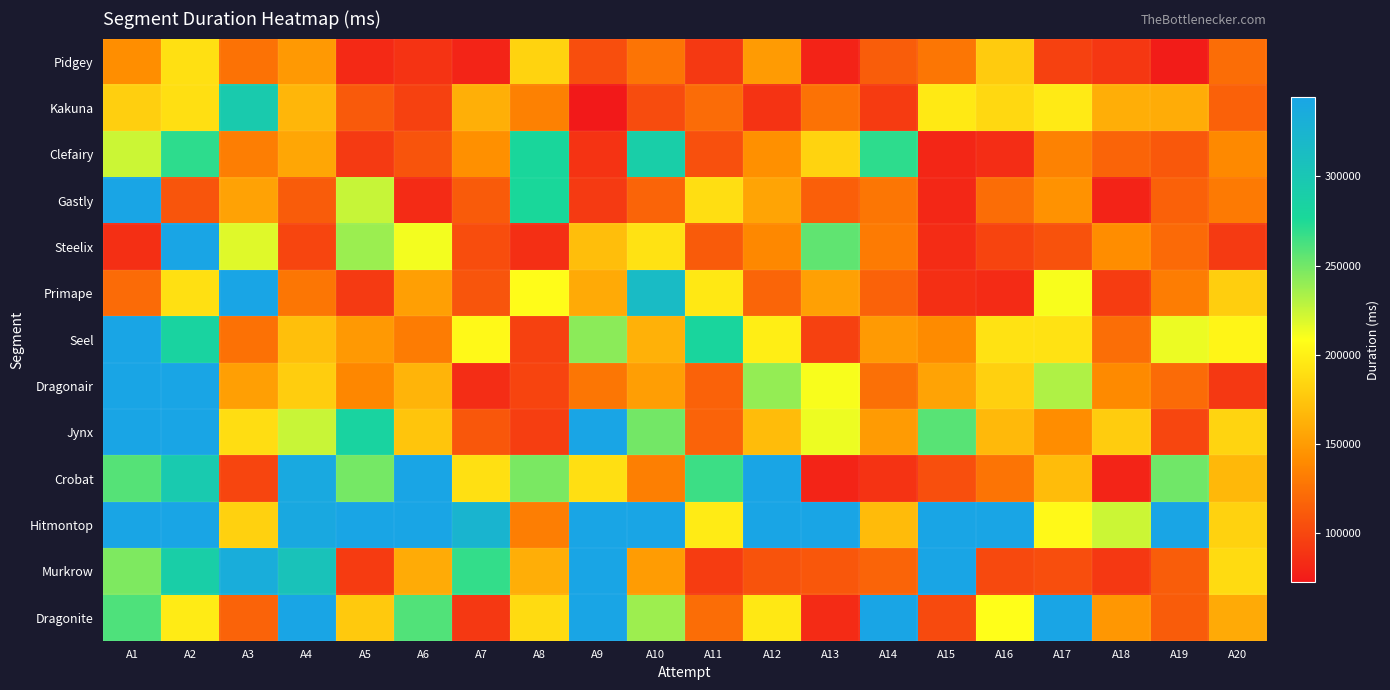

At how many categories does at least one series exceed 359057?

14